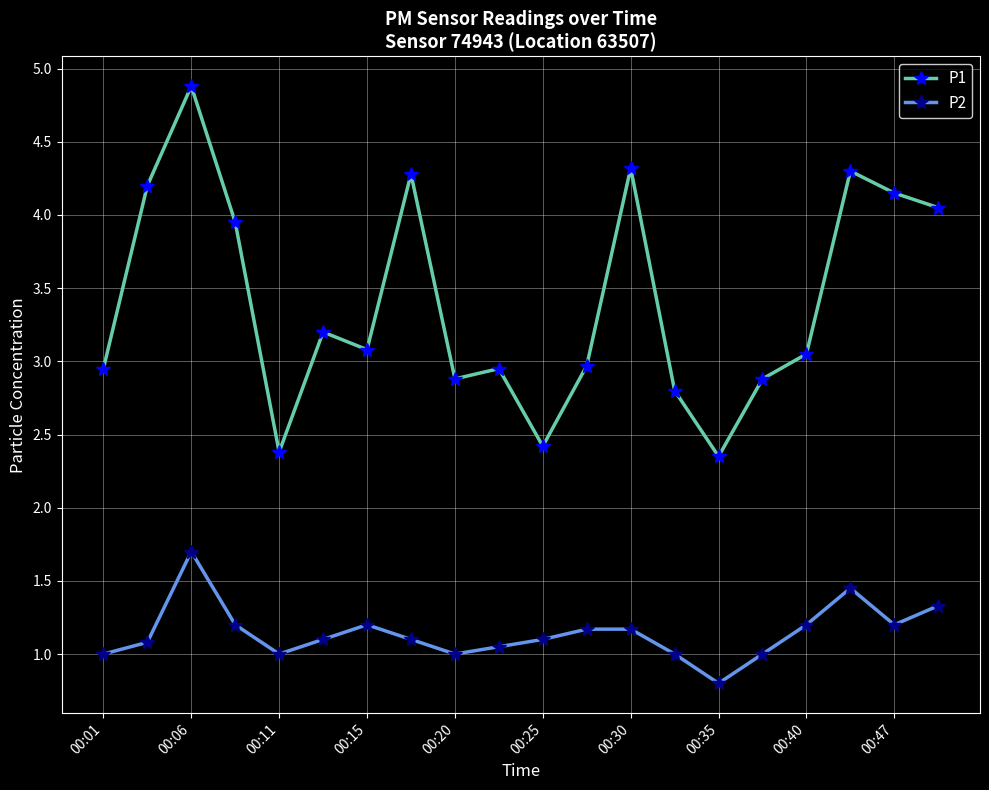

Which series has the widest spread of values?

P1